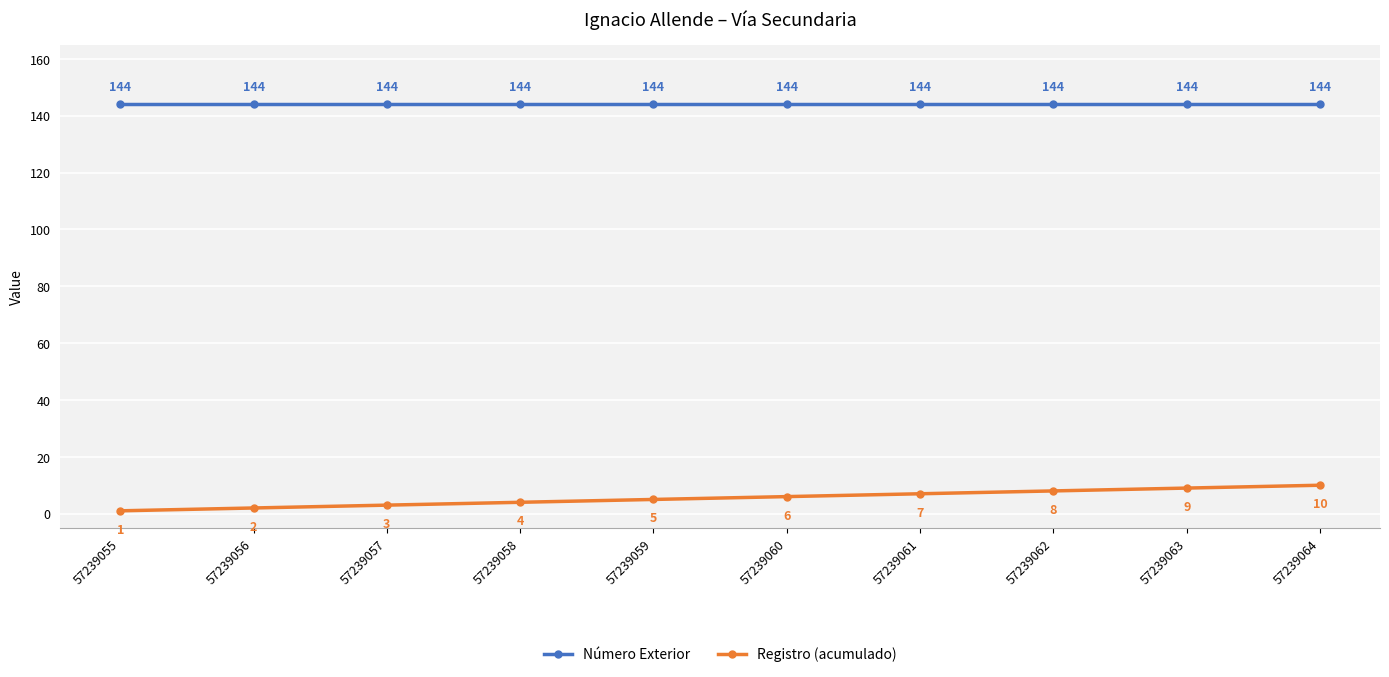

Between 57239055 and 57239062, which series saw the biggest shift?

Registro (acumulado)